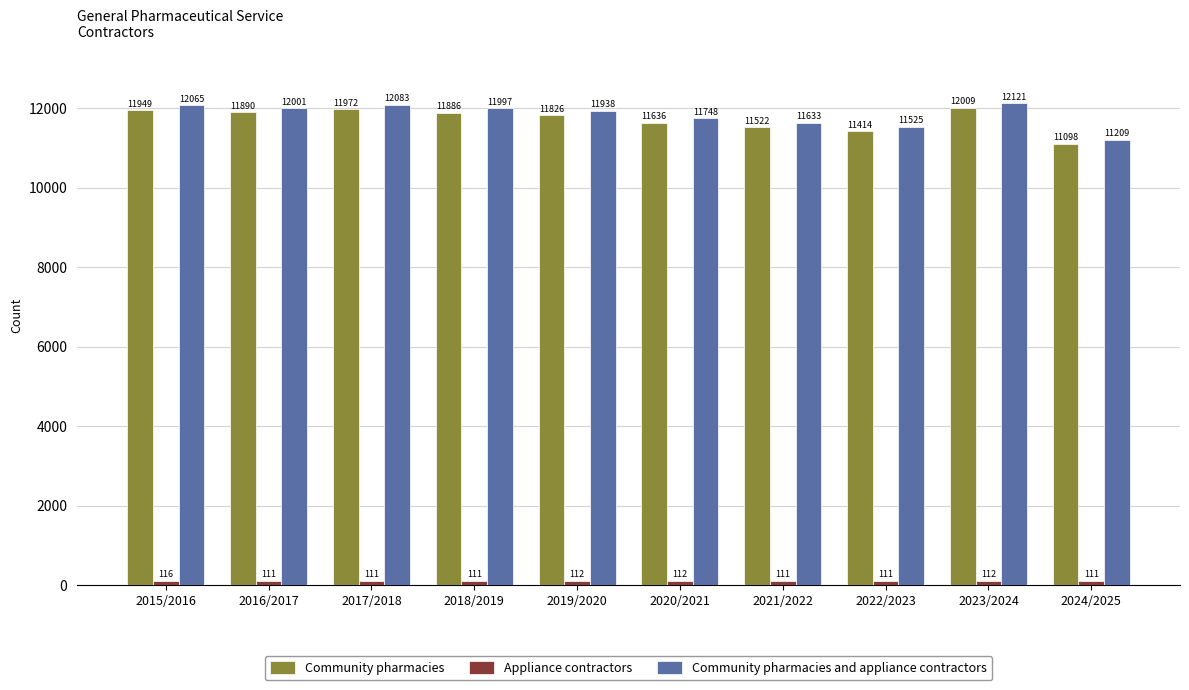

What is the total value across all series at 2019/2020?

23876